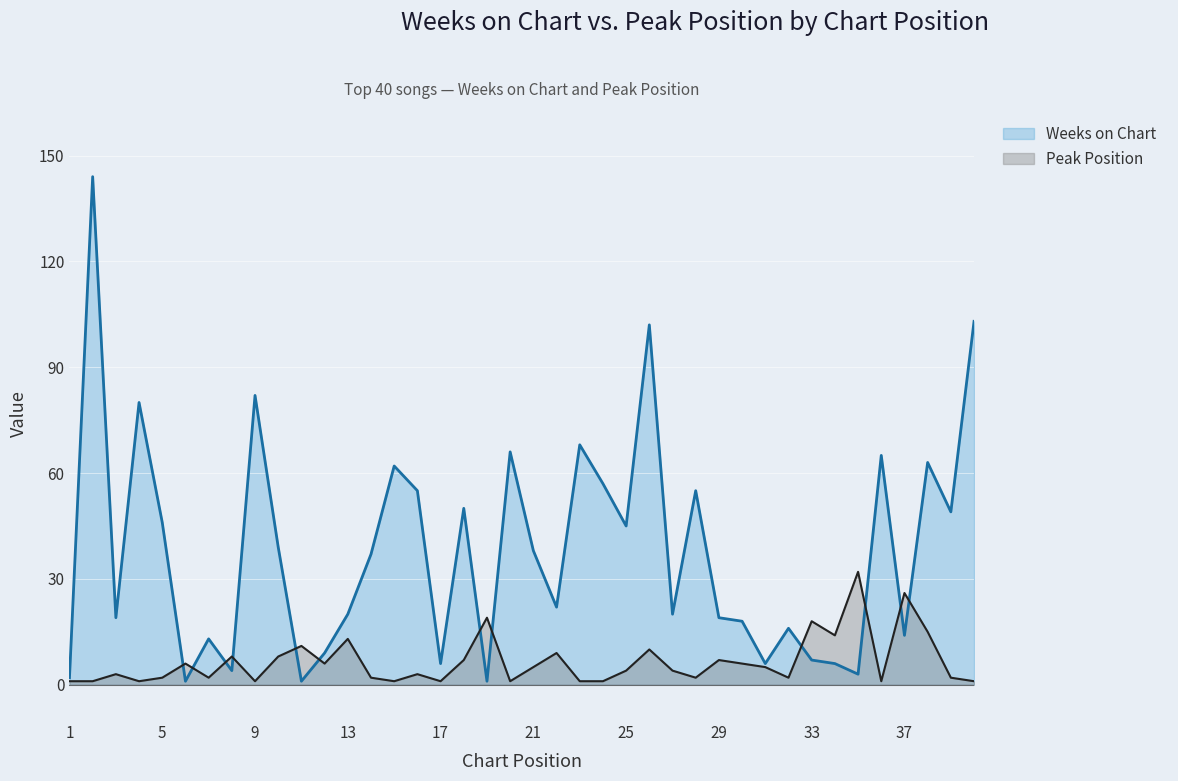

Between 26 and 33, which series saw the biggest shift?

Weeks on Chart